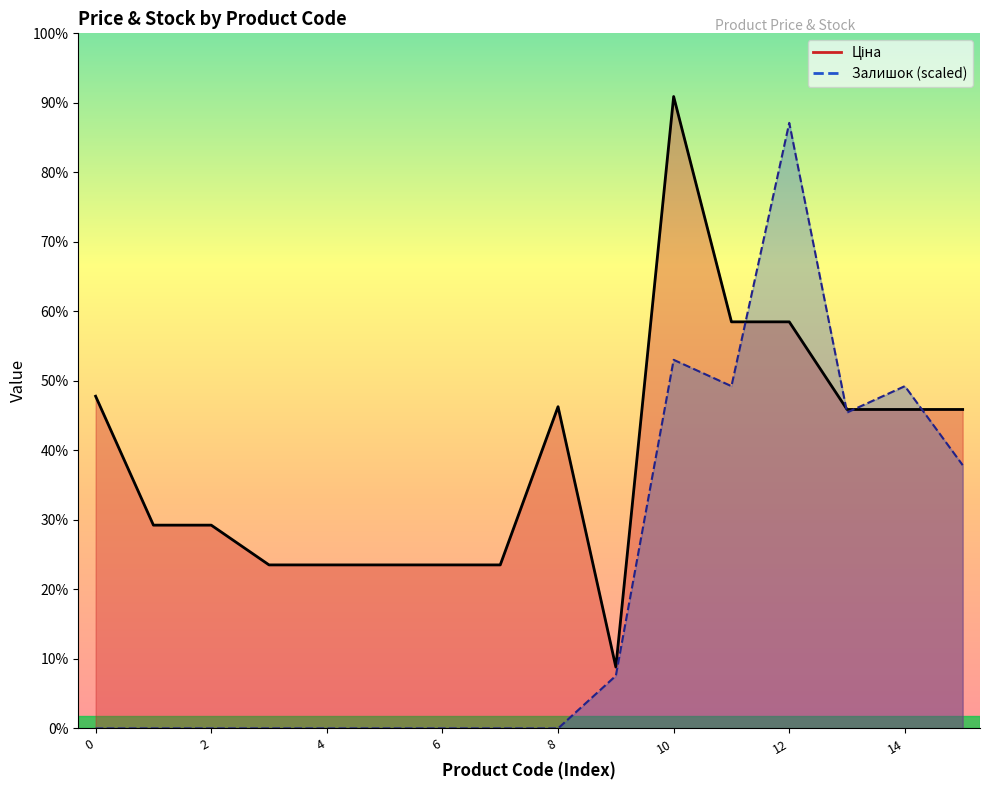

Is the value of Ціна at 287682236 greater than the value of Залишок at 285642236?

No